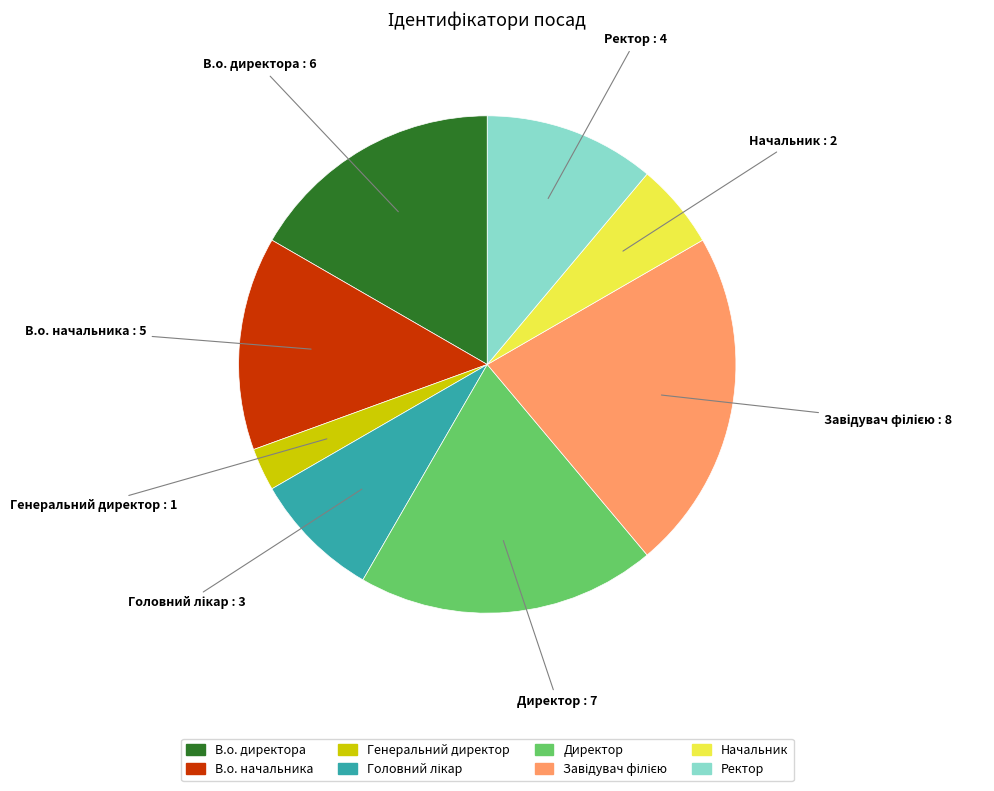

Is it true that Директор is 19% of the pie?

True